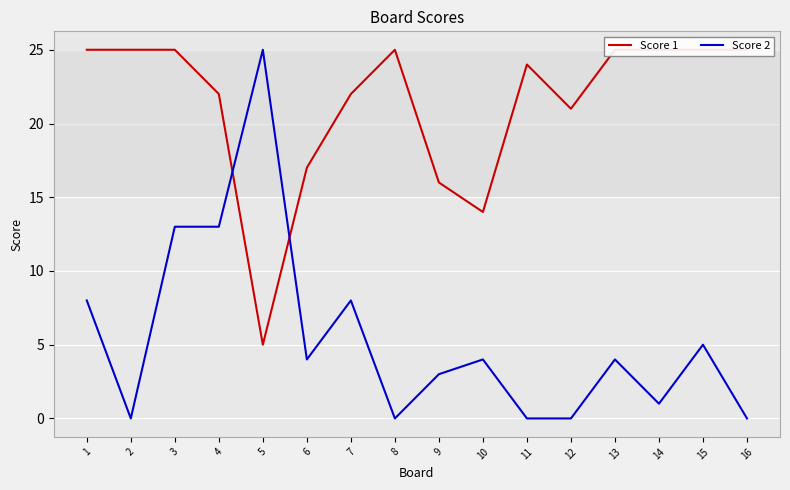

What is the difference between the maximum and minimum values in the Score 2 series?

25